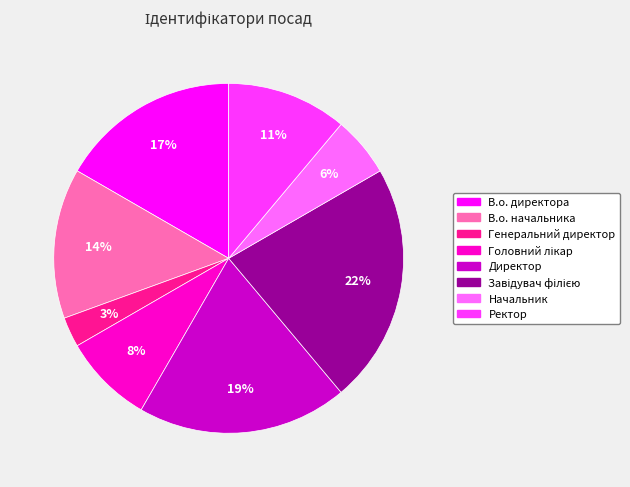

Which category has the smallest portion of the pie?

Генеральний директор